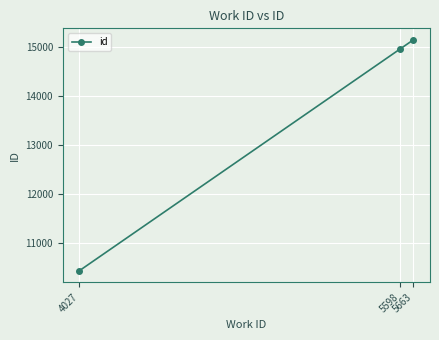

Where is the data nearest to the value 12791?

5598